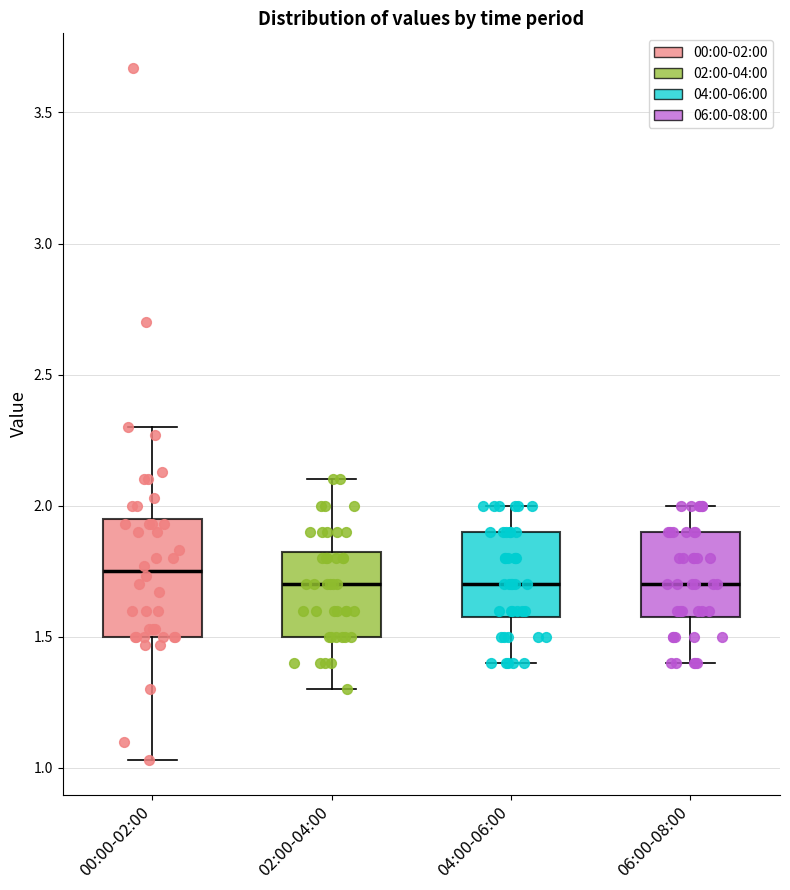

Reading left to right, read every box against the y-axis: the position of its median line, the range the box covers, and the ends of its whiskers. The values are not printed on the chart, so give them approximately, as read against the axis.

00:00-02:00: median 1.75, box 1.50 to 1.95, whiskers 1.05 to 2.30
02:00-04:00: median 1.70, box 1.50 to 1.85, whiskers 1.30 to 2.10
04:00-06:00: median 1.70, box 1.60 to 1.90, whiskers 1.40 to 2.00
06:00-08:00: median 1.70, box 1.60 to 1.90, whiskers 1.40 to 2.00